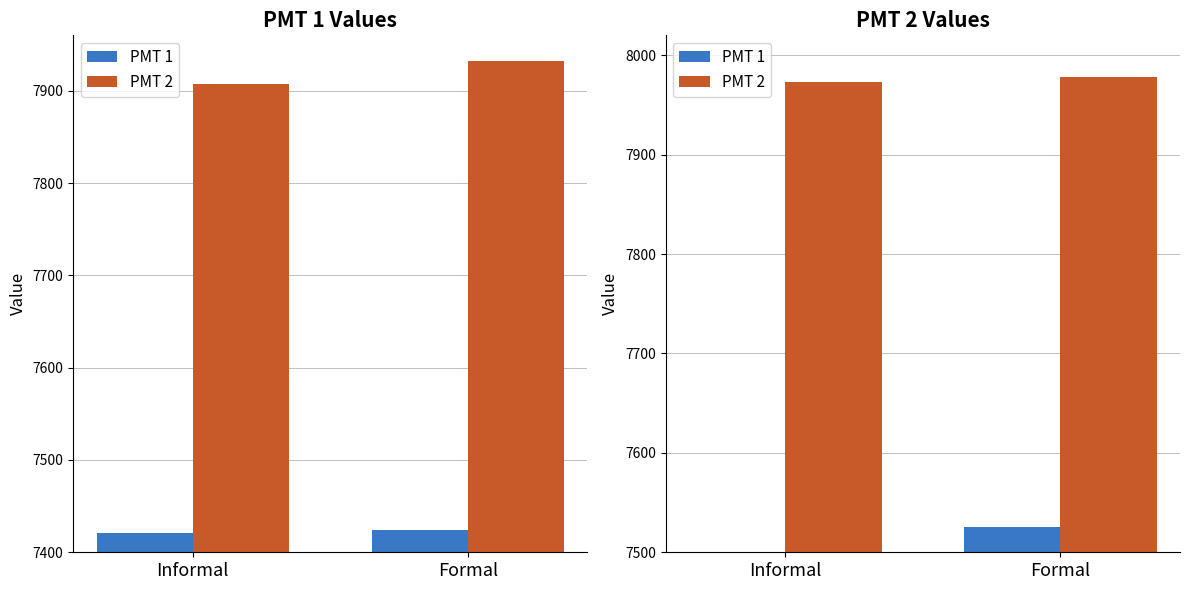

What is the sum of the PMT 2 values at Formal and Informal?

15951.7